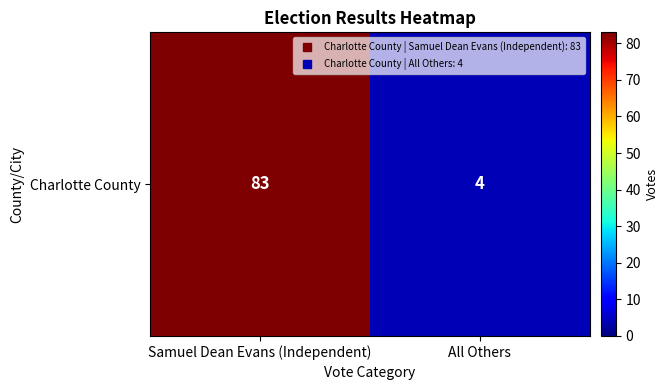

Rank the categories by value from lowest to highest.

All Others, Samuel Dean Evans (Independent)